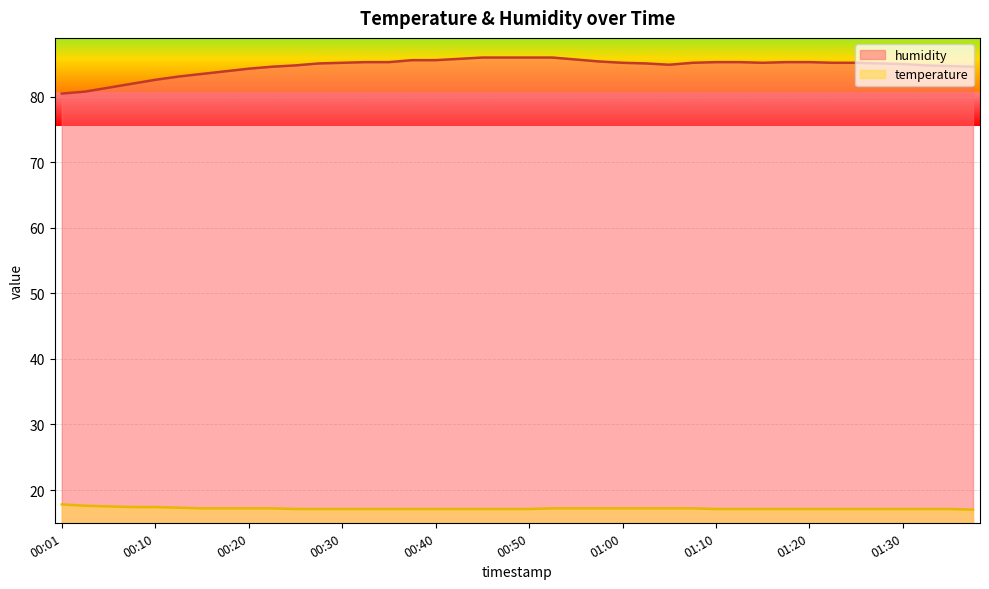

True or false: humidity and temperature intersect in this chart.

False